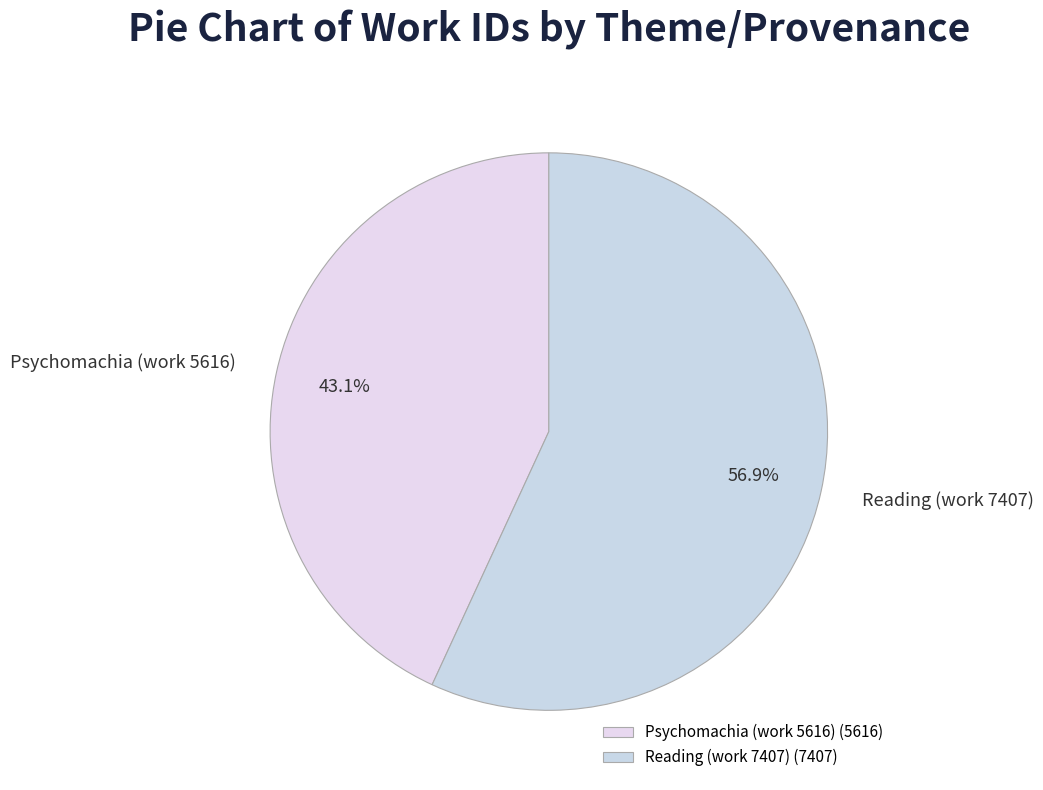

How many segments does this pie chart have?

2